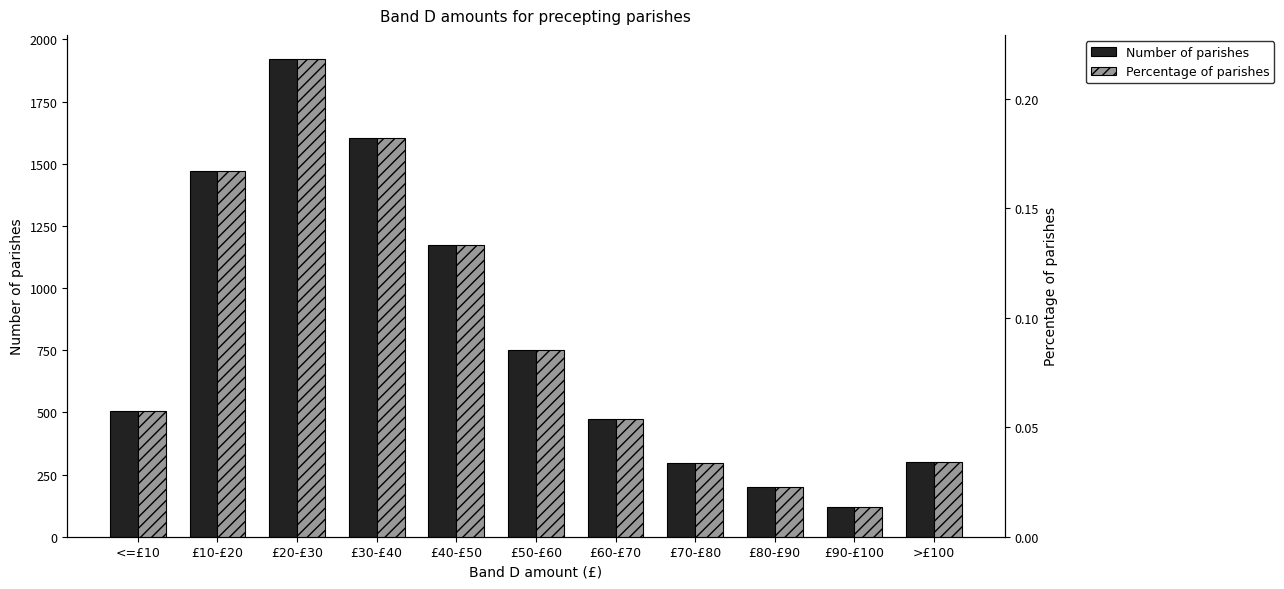

What are all the series names shown in the legend?

Number of parishes, Percentage of parishes